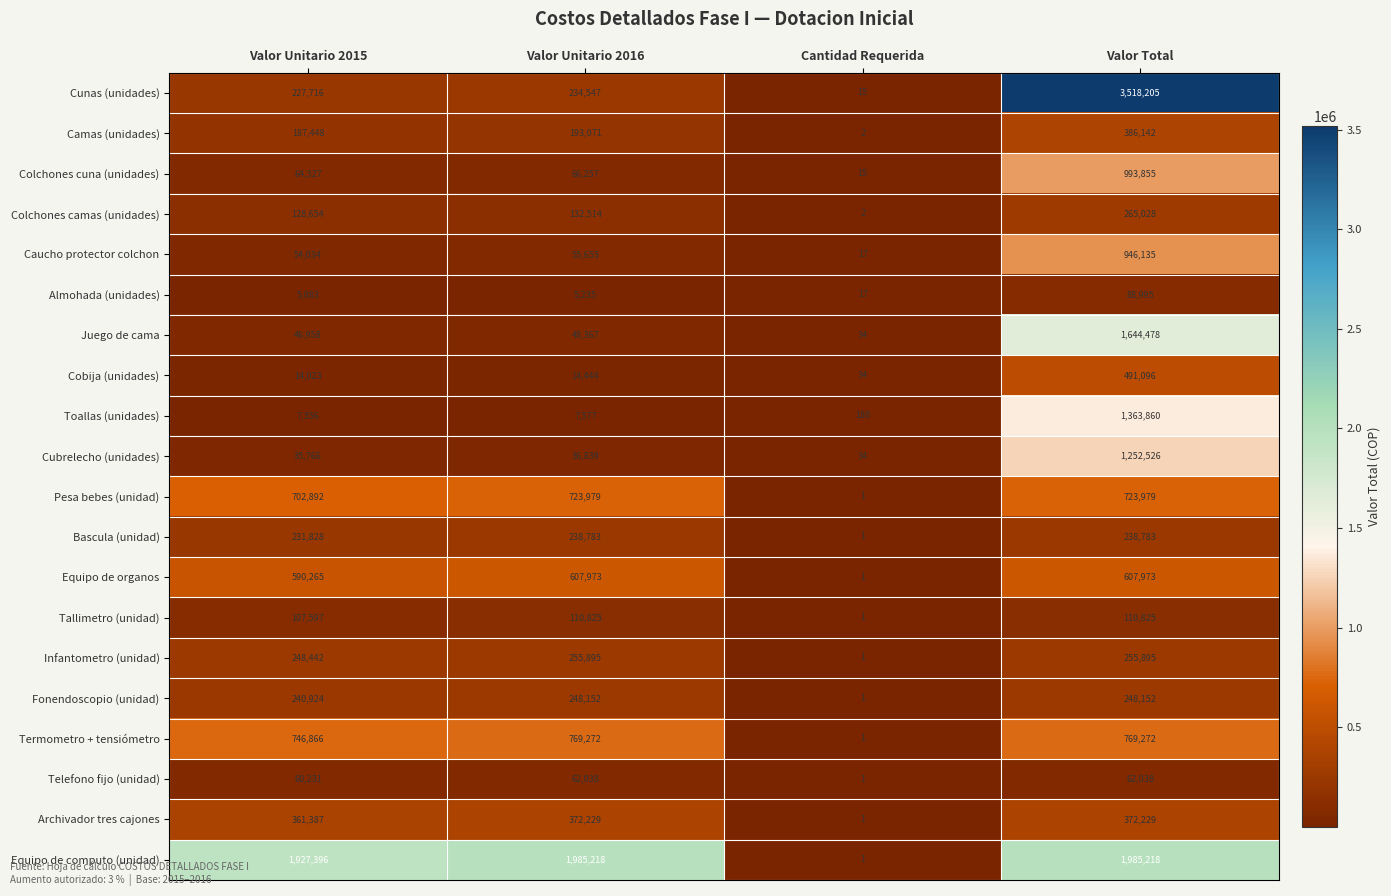

Rank the series by their maximum value, from highest to lowest.

Cunas (unidades), Equipo de computo (unidad), Juego de cama, Toallas (unidades), Cubrelecho (unidades), Colchones cuna (unidades), Caucho protector colchon, Termometro + tensiómetro, Pesa bebes (unidad), Equipo de organos, Cobija (unidades), Camas (unidades), Archivador tres cajones, Colchones camas (unidades), Infantometro (unidad), Fonendoscopio (unidad), Bascula (unidad), Tallimetro (unidad), Almohada (unidades), Telefono fijo (unidad)